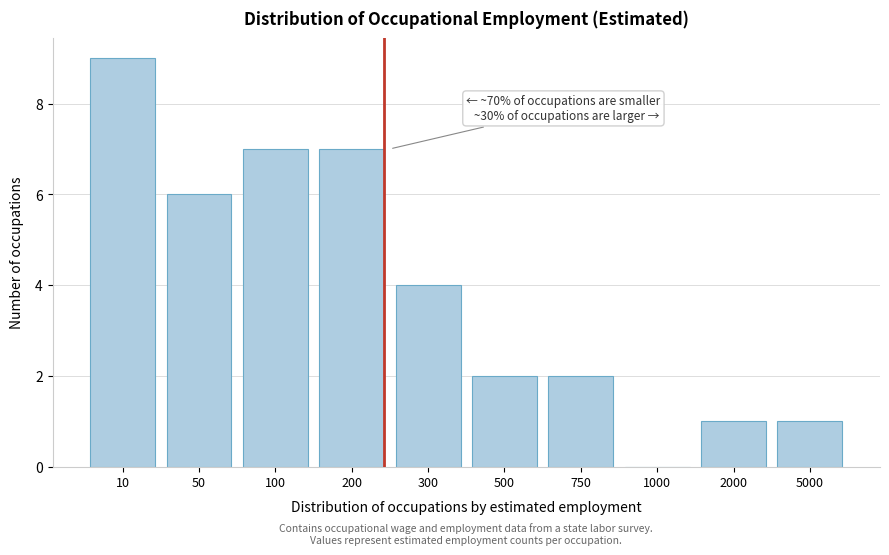

Reading right to left, what are all the values shown in this chart?

5000=1	2000=1	1000=0	750=2	500=2	300=4	200=7	100=7	50=6	10=9